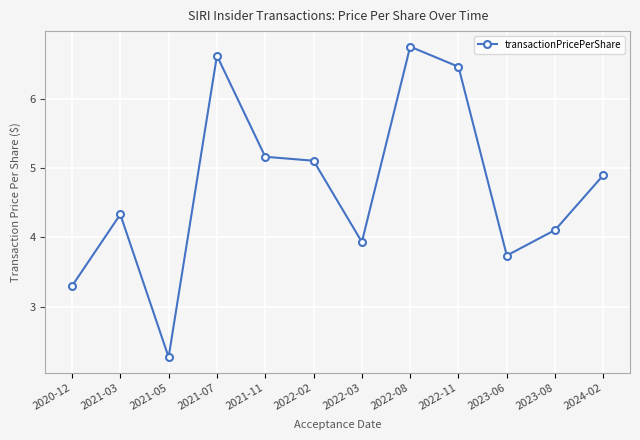

List the labels in order of value, largest first.

2022-08, 2021-07, 2022-11, 2021-11, 2022-02, 2024-02, 2021-03, 2023-08, 2022-03, 2023-06, 2020-12, 2021-05